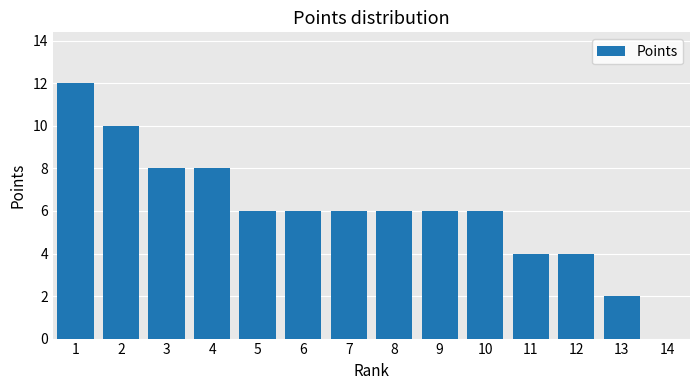

Is it true that the value at 14 is 0?

True